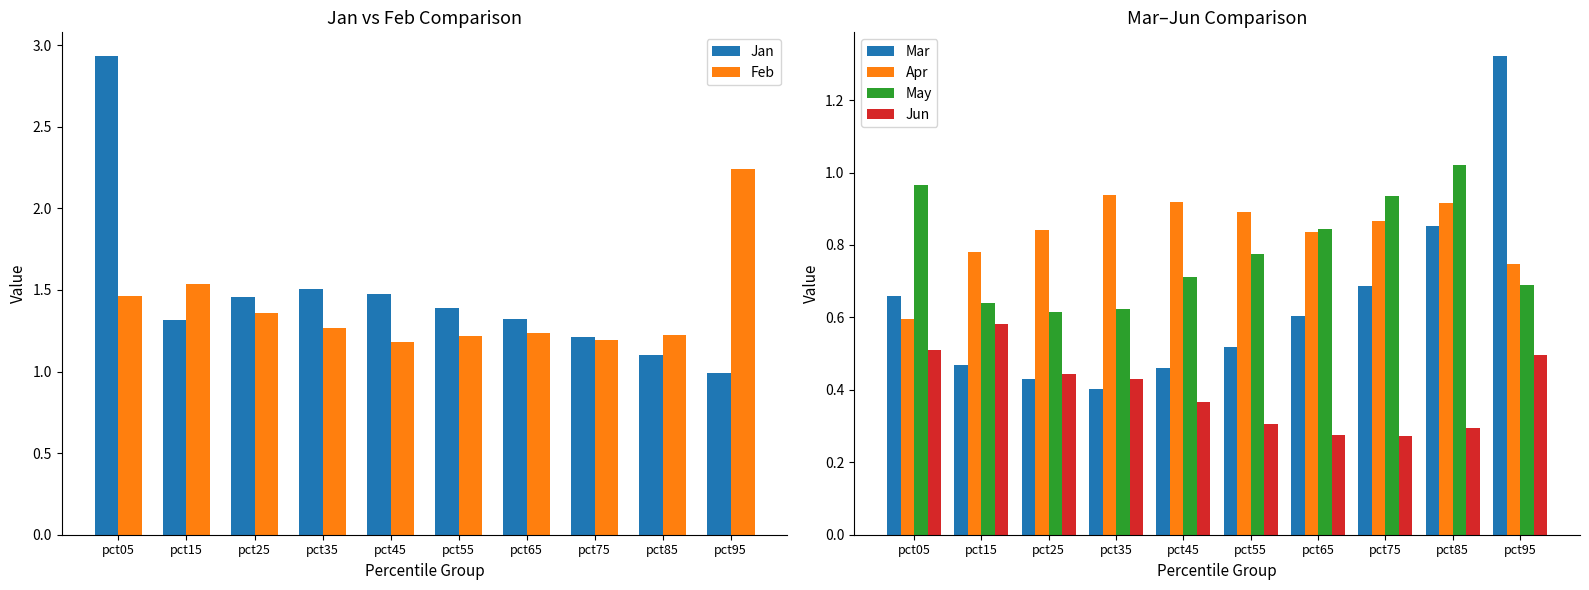

Which label corresponds to the largest value in the chart?

pct05